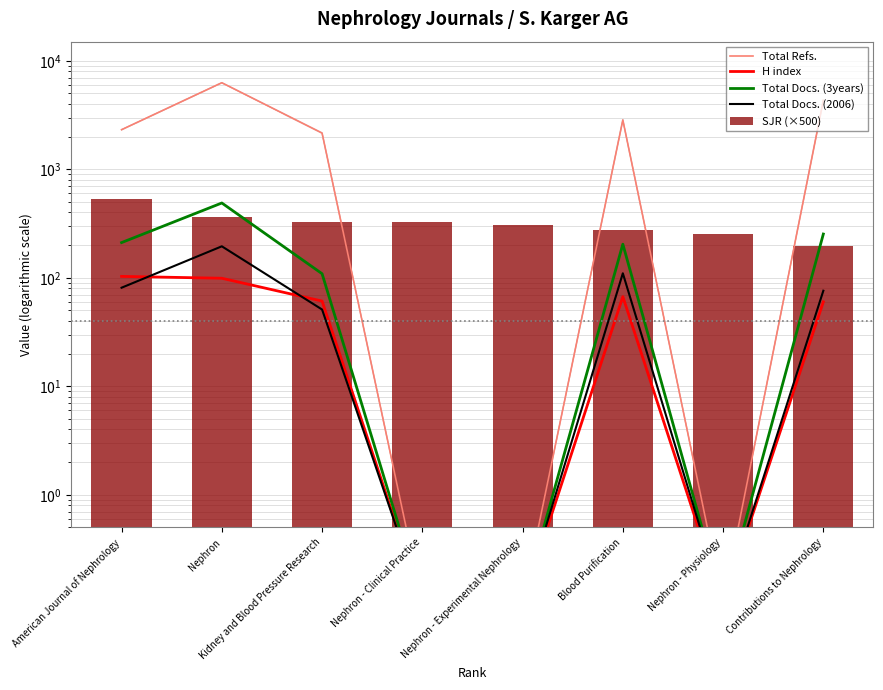

What is the maximum value for Total Docs. (2006)?

195.0